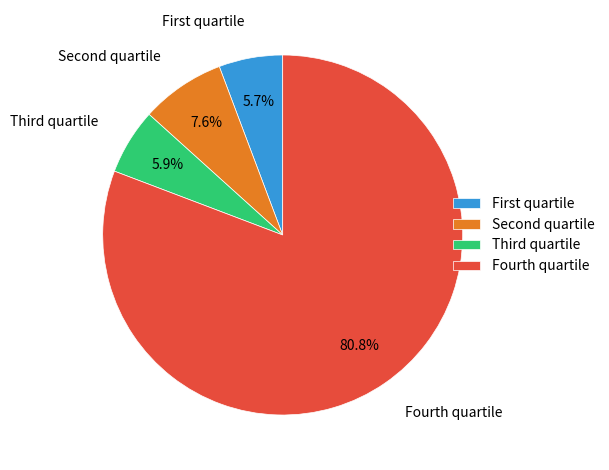

How much of the chart is everything except Fourth quartile?

19.2%